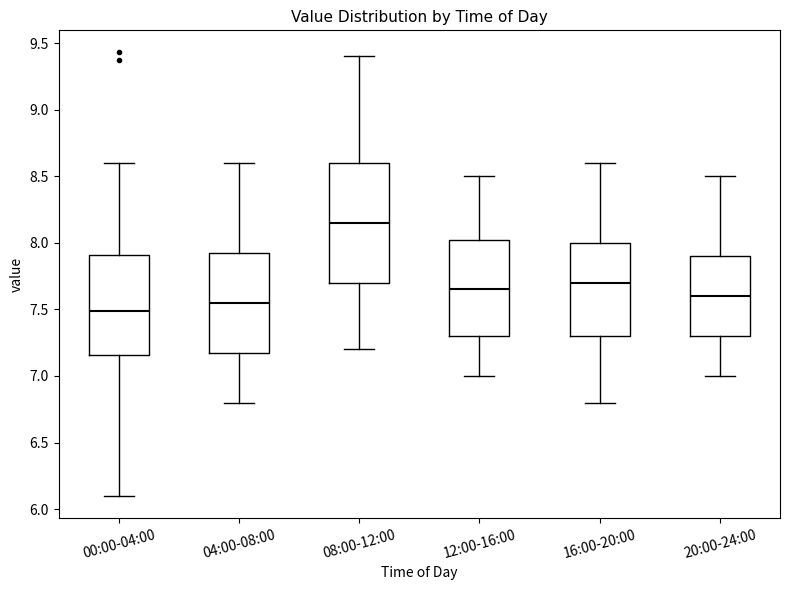

Reading left to right, transcribe this box plot: for each box, give where its median line is, the range the box spans, and where its two whiskers end, as read against the y-axis. The values are not printed on the chart, so give them approximately, as read against the axis.

00:00-04:00: median 7.50, box 7.15 to 7.90, whiskers 6.10 to 8.60
04:00-08:00: median 7.55, box 7.20 to 7.95, whiskers 6.80 to 8.60
08:00-12:00: median 8.15, box 7.70 to 8.60, whiskers 7.20 to 9.40
12:00-16:00: median 7.65, box 7.30 to 8.05, whiskers 7.00 to 8.50
16:00-20:00: median 7.70, box 7.30 to 8.00, whiskers 6.80 to 8.60
20:00-24:00: median 7.60, box 7.30 to 7.90, whiskers 7.00 to 8.50